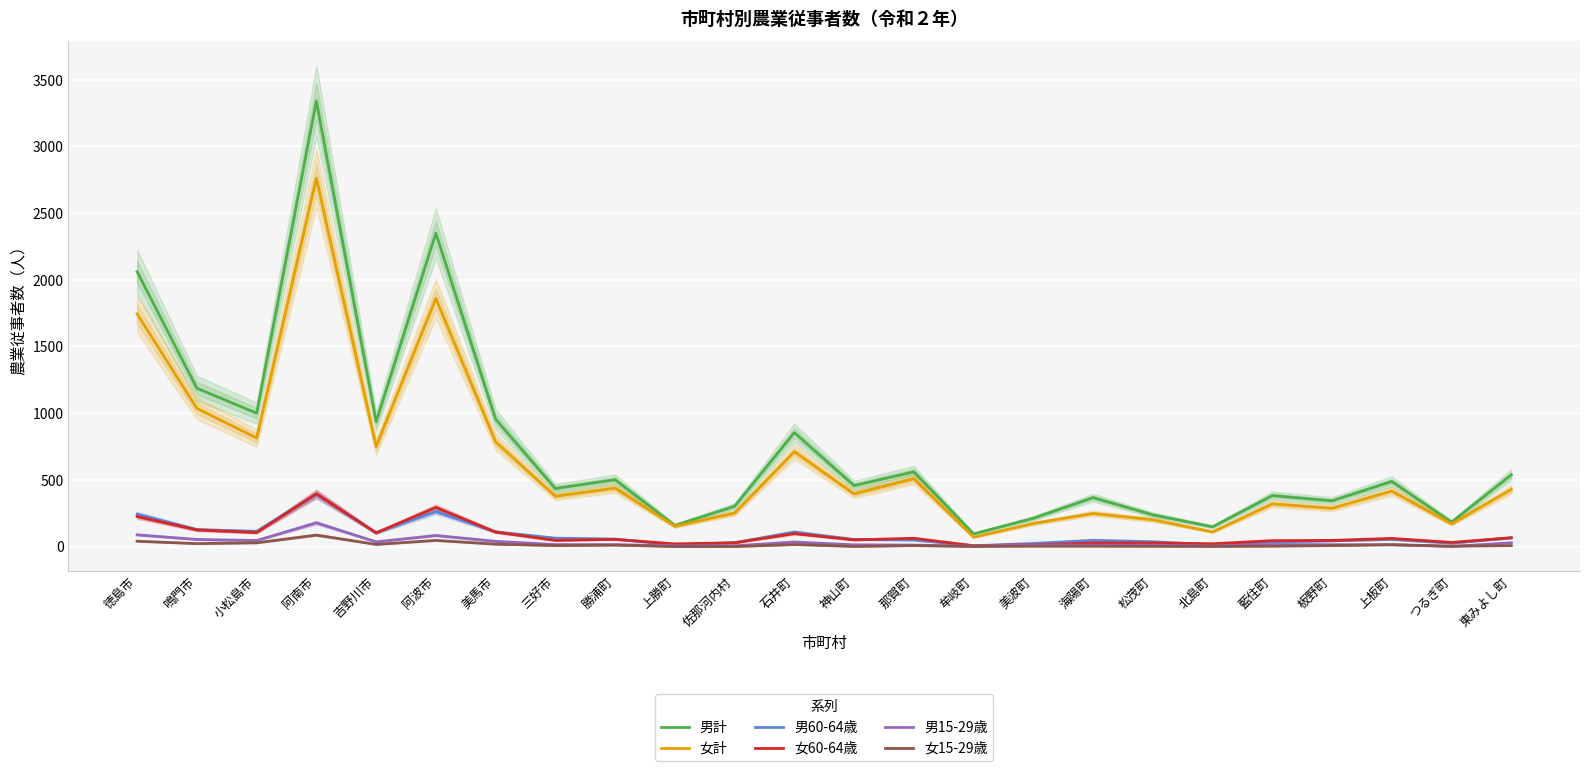

Rank the series by their maximum value, from lowest to highest.

女15-29歳, 男15-29歳, 男60-64歳, 女60-64歳, 女計, 男計